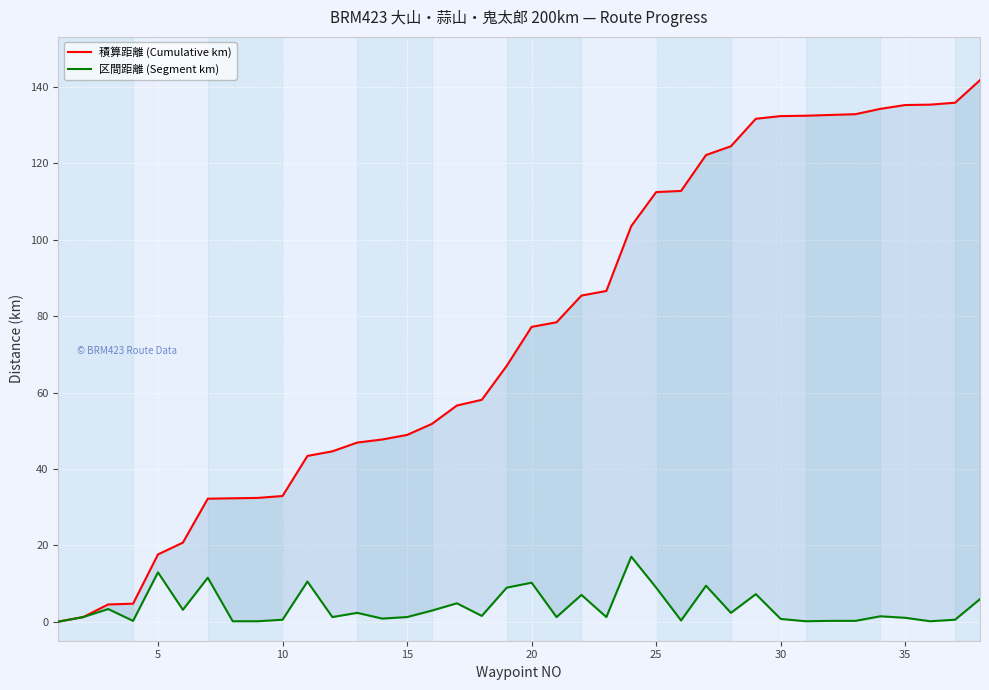

Which series has the widest spread of values?

積算距離 (Cumulative km)